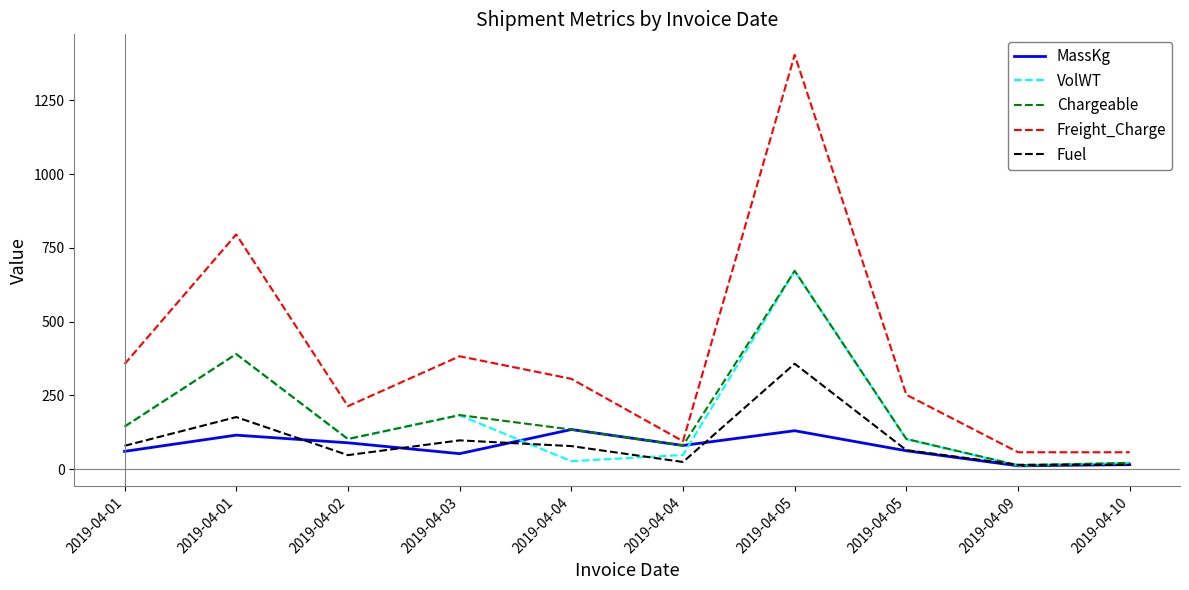

Which category has the lowest value across all series?

2019-04-09